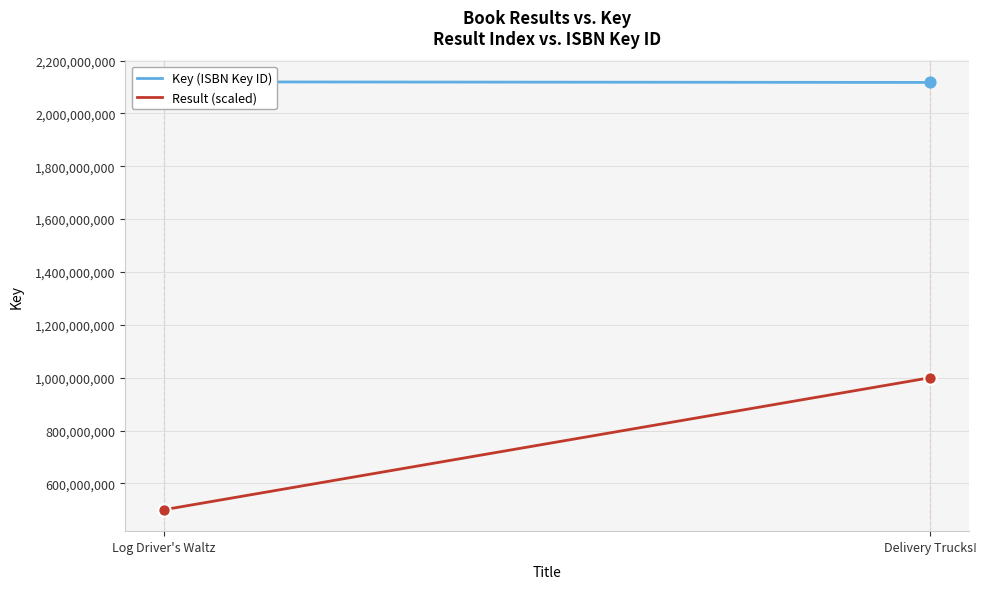

Is the value of Key (ISBN Key ID) at Delivery Trucks! greater than the value of Result (scaled) at Delivery Trucks!?

Yes